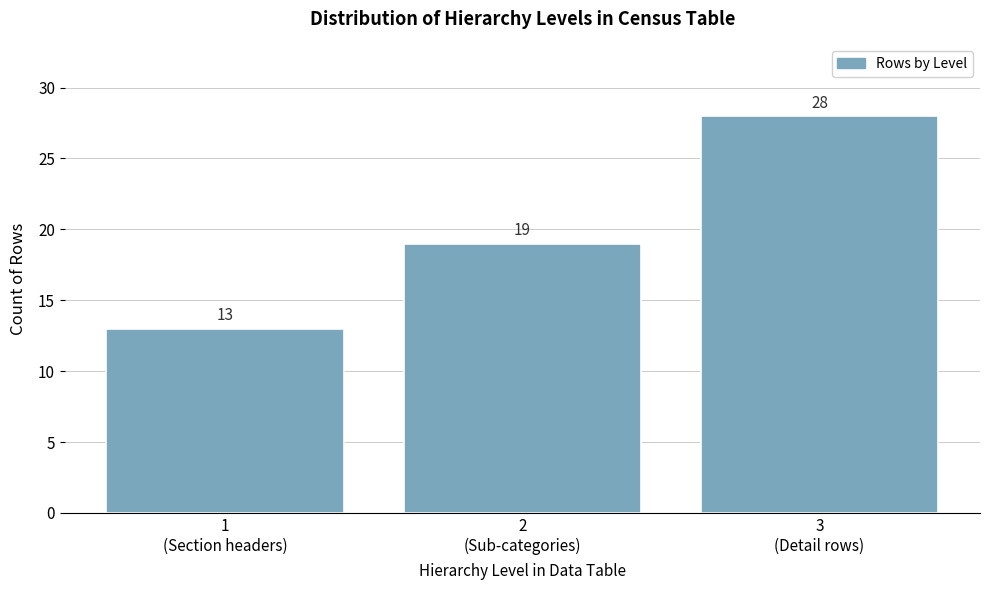

Reading left to right, what are all the values shown in this chart?

13	19	28